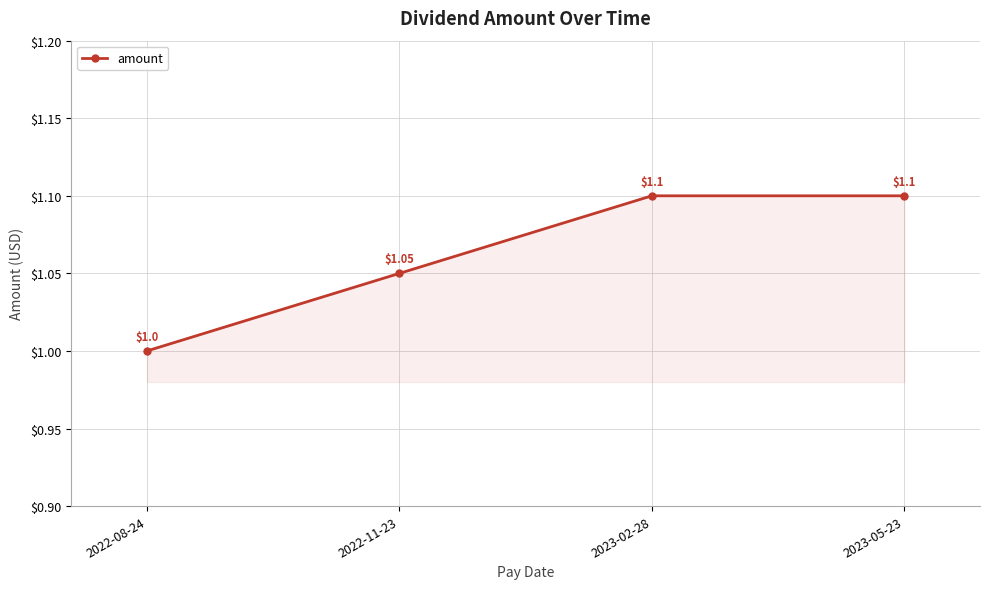

What is the value of the 4th point from the left?

1.1